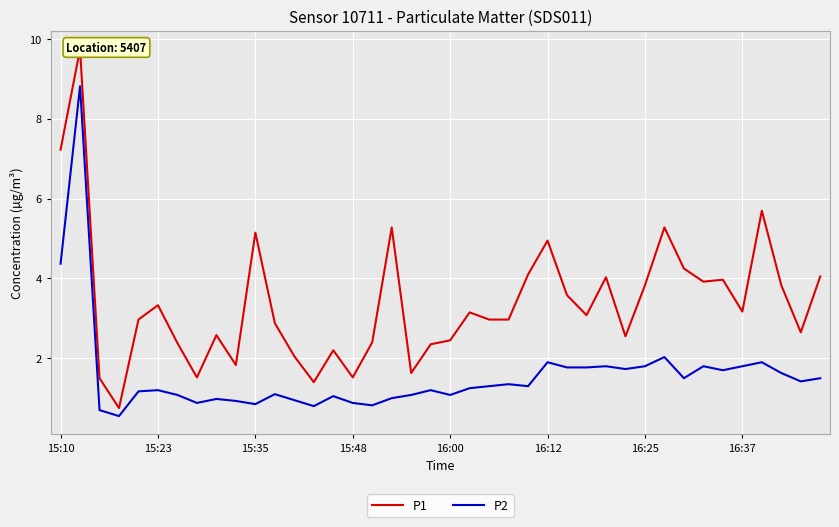

The P1 series shows 3.7 at 14. True or false?

False